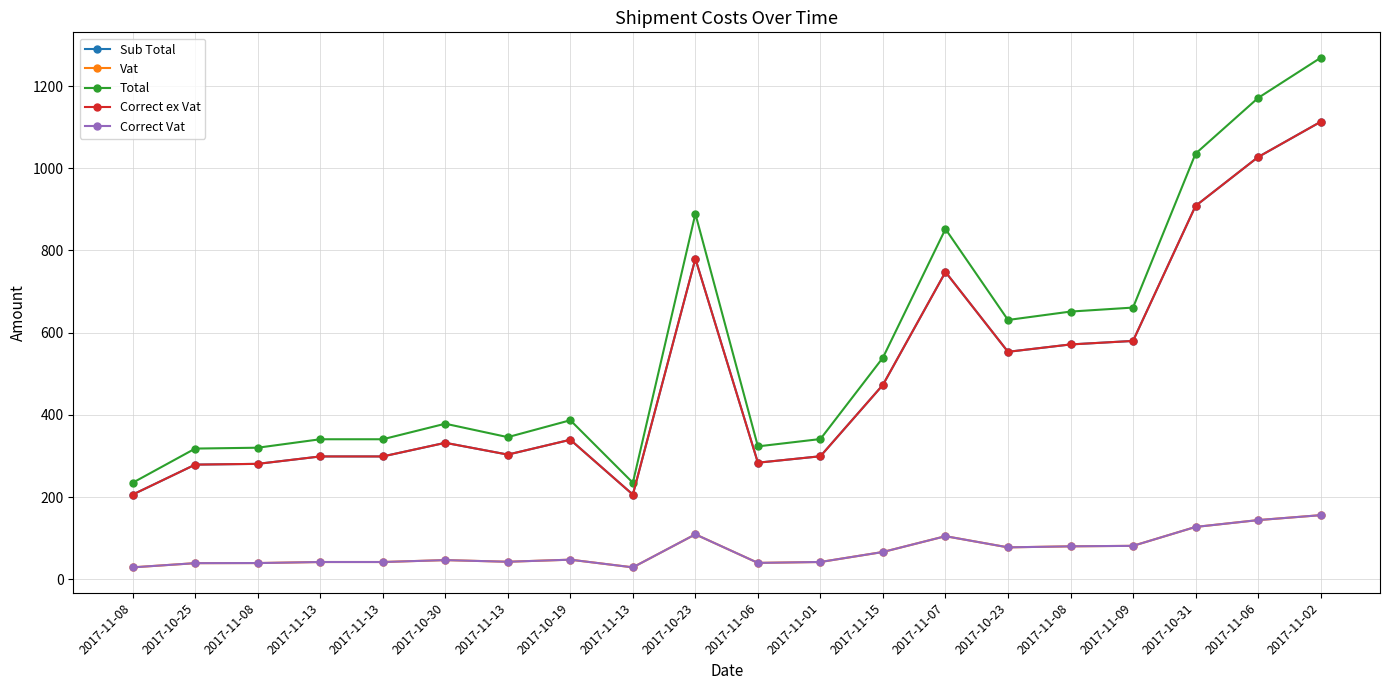

Is this an area chart (filled region under the line)?

No